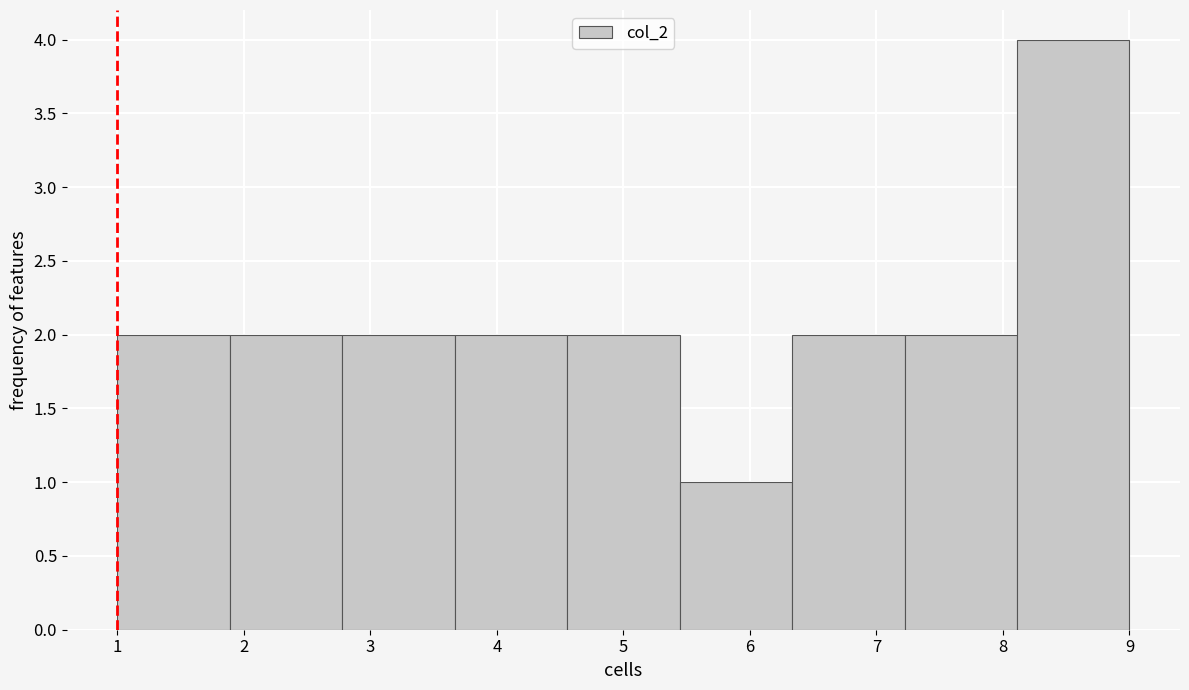

Reading left to right, list every bar in this chart as the range it spans on the x-axis followed by its height. Neither the bar edges nor the heights are printed on the chart, so give them approximately, as read against the axes.

1.0 to 1.9: 2
1.9 to 2.8: 2
2.8 to 3.7: 2
3.7 to 4.6: 2
4.6 to 5.4: 2
5.4 to 6.3: 1
6.3 to 7.2: 2
7.2 to 8.1: 2
8.1 to 9.0: 4